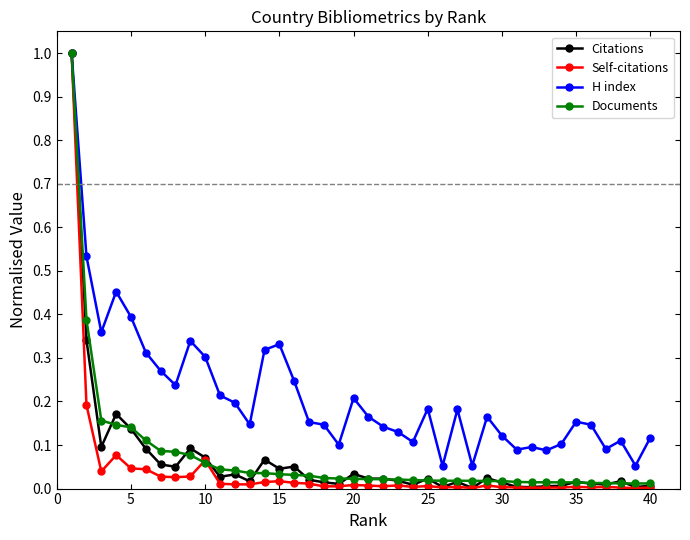

Which series has the largest total across all categories?

H index